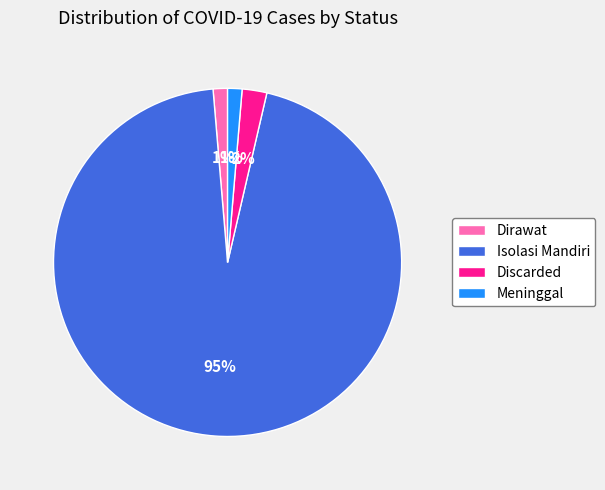

To the nearest percent, what is the average slice percentage?

25%